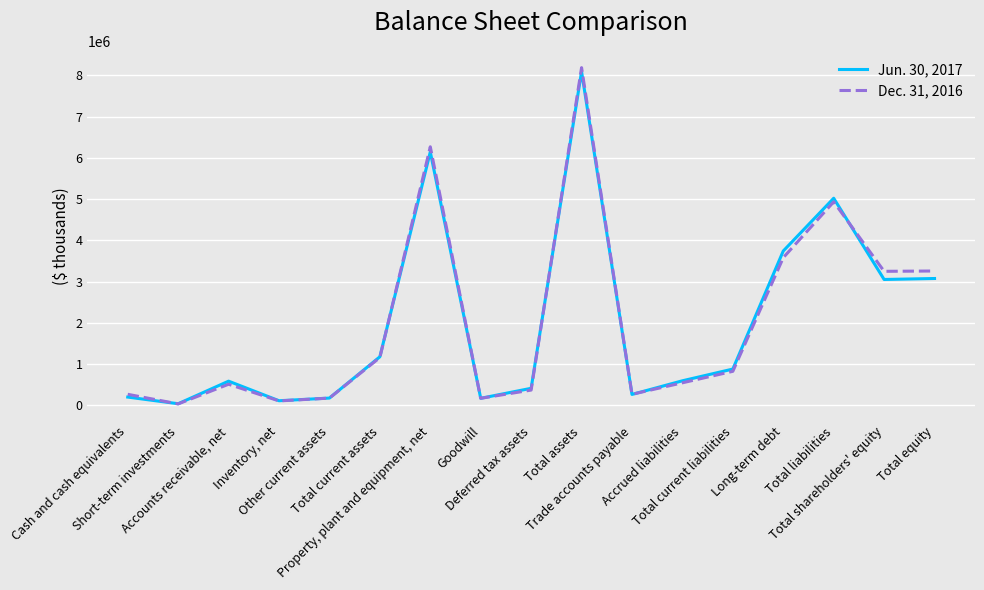

What is the greatest value displayed?

8187015